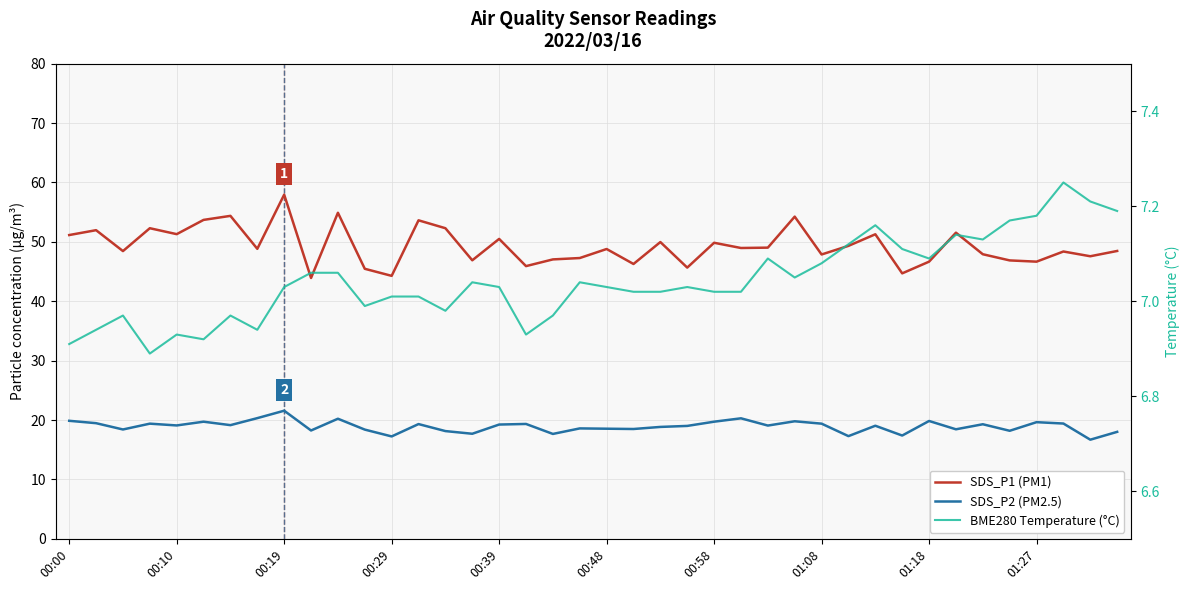

What position from the right is 00:00?

40